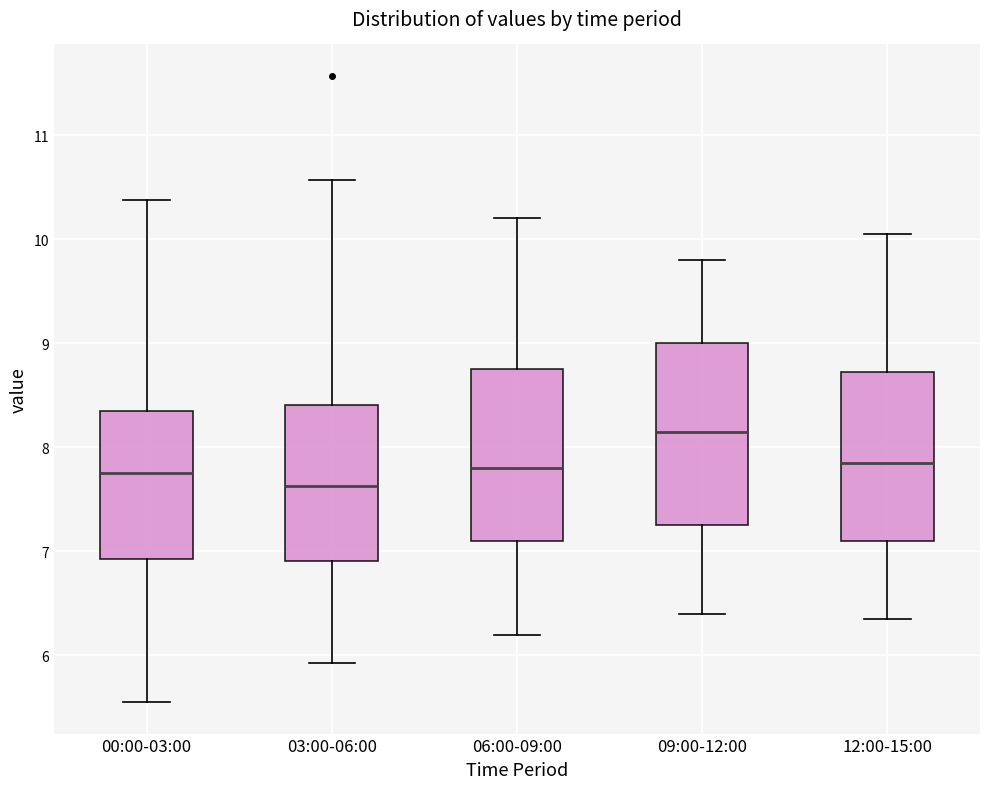

Reading left to right, read every box against the y-axis: the position of its median line, the range the box covers, and the ends of its whiskers. The values are not printed on the chart, so give them approximately, as read against the axis.

00:00-03:00: median 7.8, box 6.9 to 8.4, whiskers 5.6 to 10.4
03:00-06:00: median 7.6, box 6.9 to 8.4, whiskers 5.9 to 10.6
06:00-09:00: median 7.8, box 7.1 to 8.8, whiskers 6.2 to 10.2
09:00-12:00: median 8.2, box 7.3 to 9.0, whiskers 6.4 to 9.8
12:00-15:00: median 7.9, box 7.1 to 8.7, whiskers 6.4 to 10.1